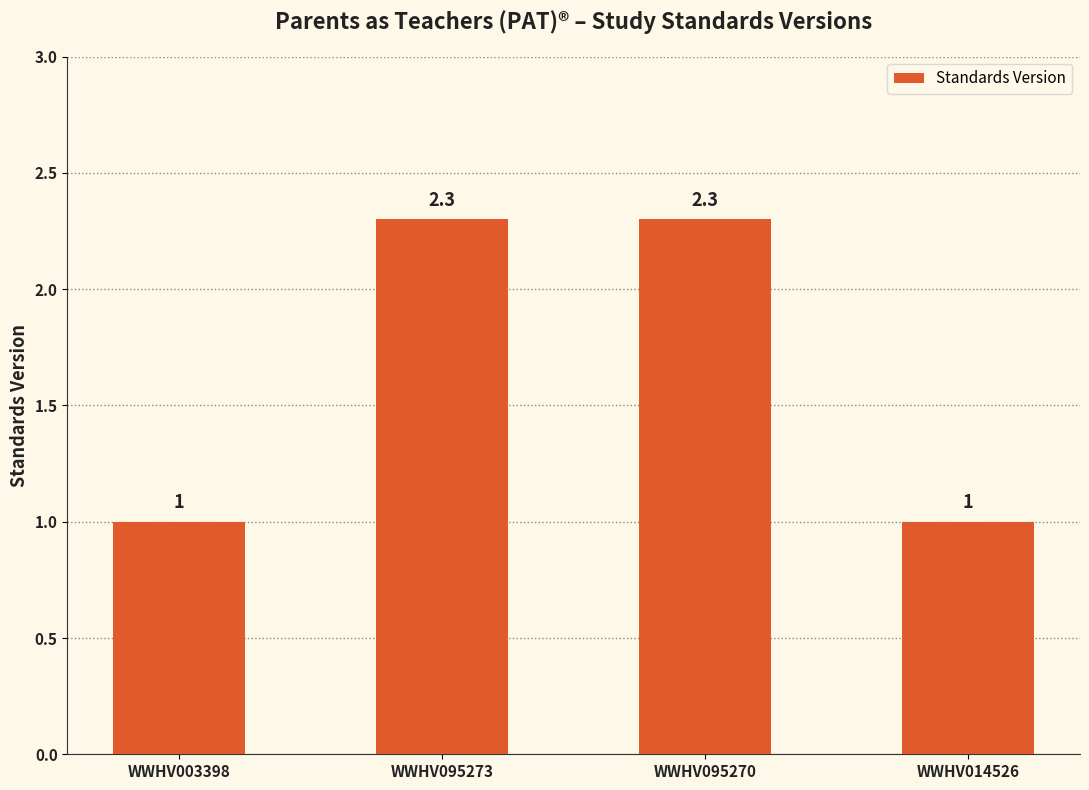

What is the greatest value displayed?

2.3